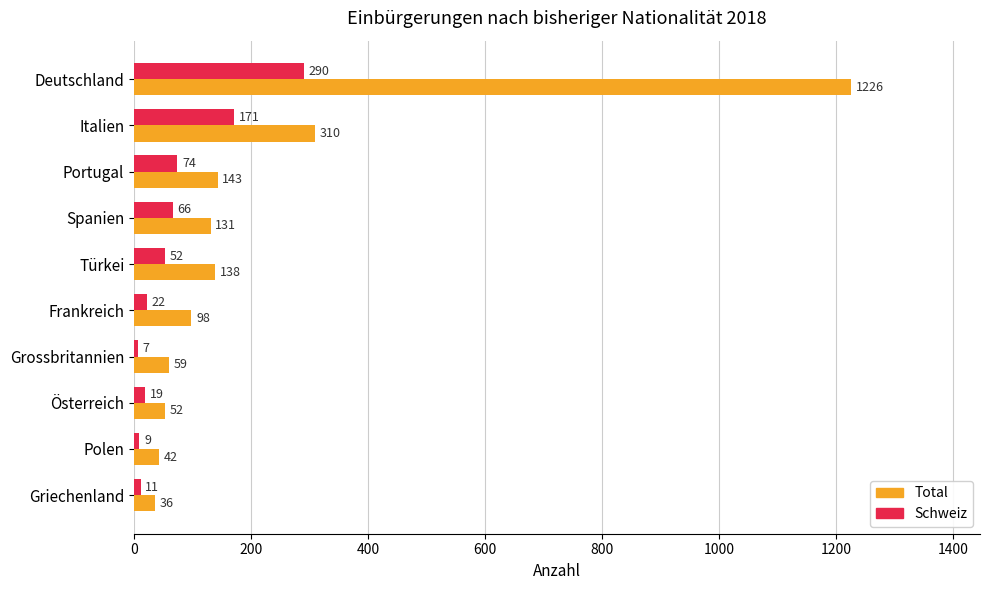

What are all the series names shown in the legend?

Total, Schweiz